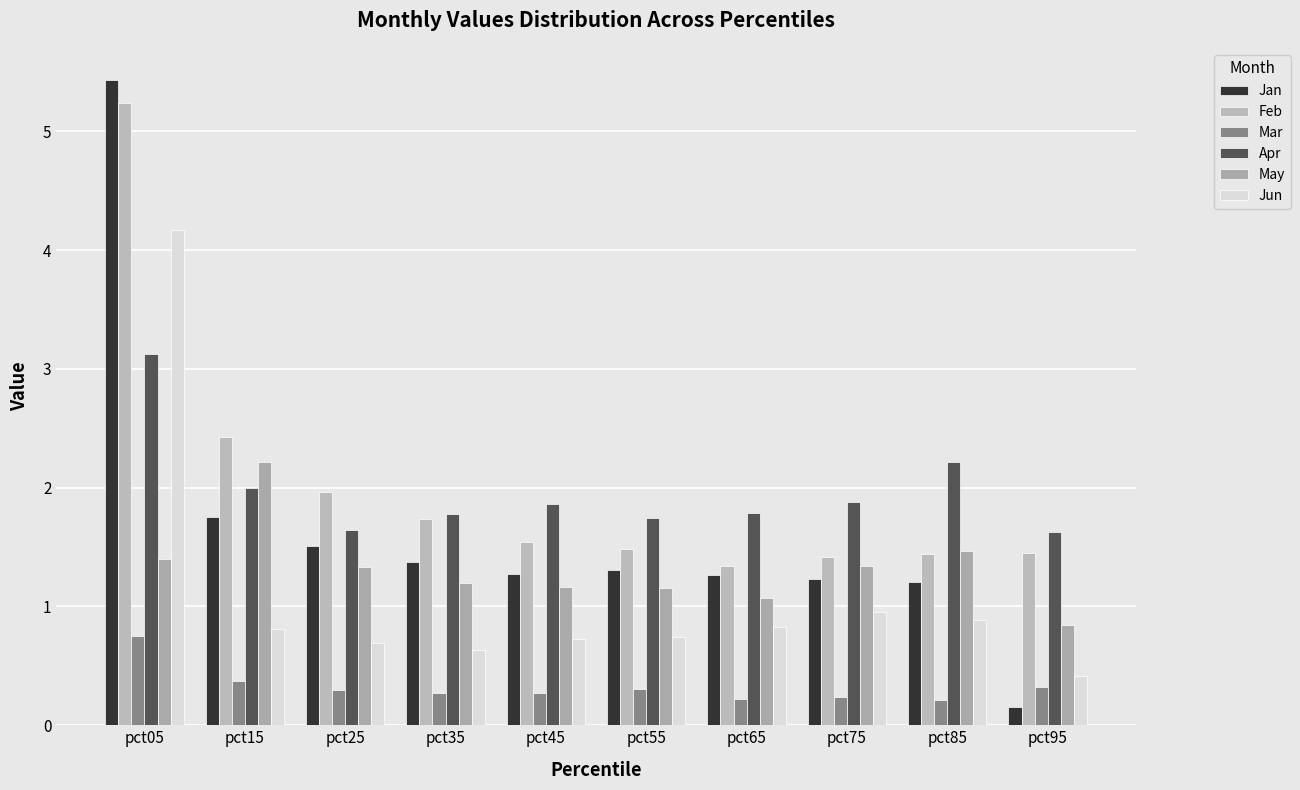

Reading left to right, transcribe all the data shown in this chart.

Jan: 5.4	1.8	1.5	1.4	1.3	1.3	1.3	1.2	1.2	0.2
Feb: 5.2	2.4	2.0	1.7	1.5	1.5	1.3	1.4	1.4	1.5
Mar: 0.8	0.4	0.3	0.3	0.3	0.3	0.2	0.2	0.2	0.3
Apr: 3.1	2.0	1.6	1.8	1.9	1.7	1.8	1.9	2.2	1.6
May: 1.4	2.2	1.3	1.2	1.2	1.2	1.1	1.3	1.5	0.8
Jun: 4.2	0.8	0.7	0.6	0.7	0.7	0.8	1.0	0.9	0.4